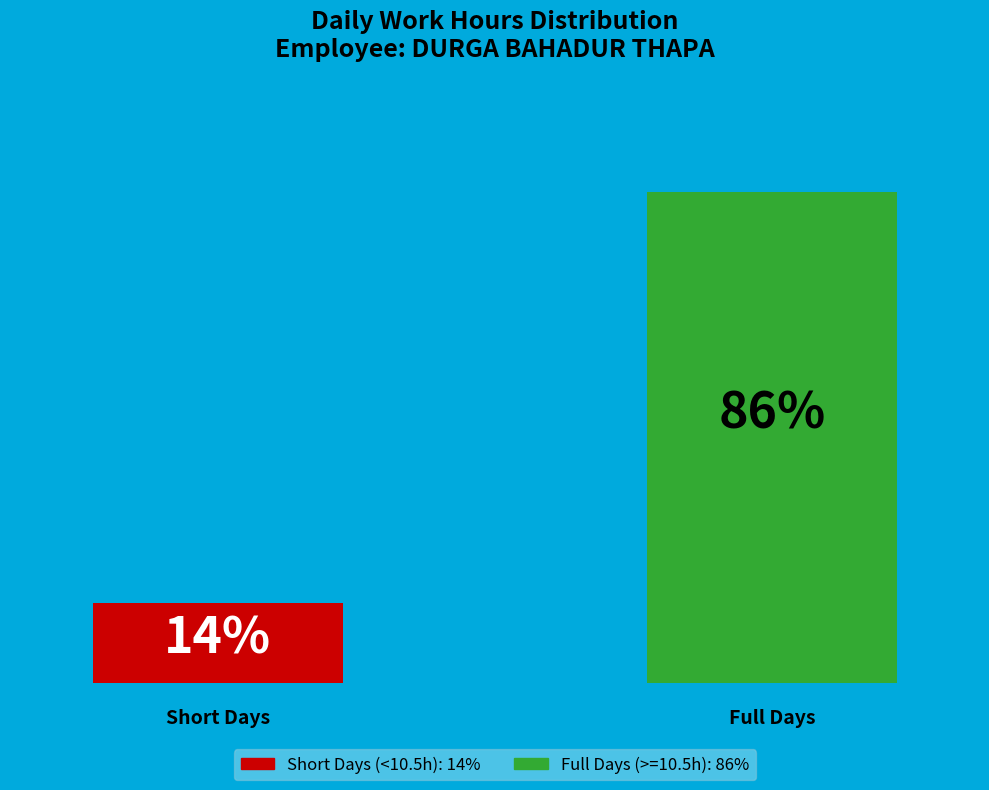

Are the bars horizontal?

No